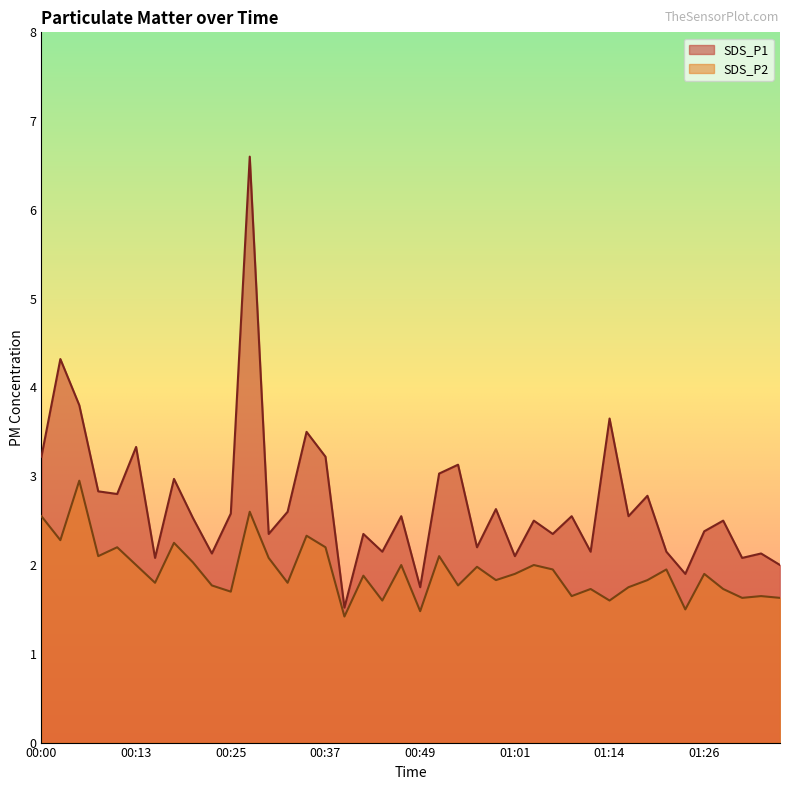

What is the difference between the highest and lowest values at 00:54?

1.4